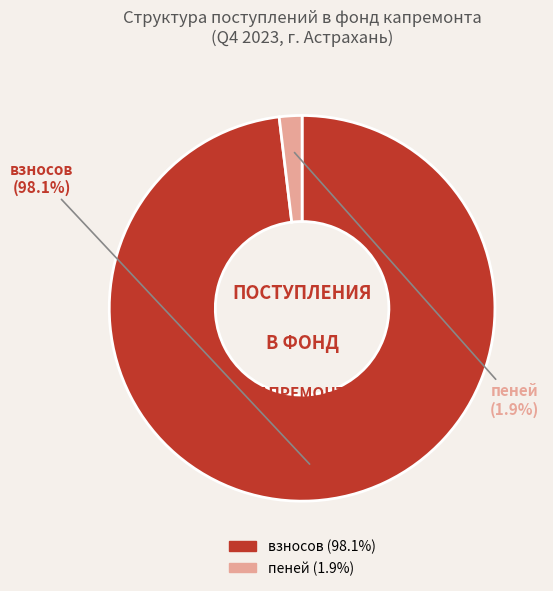

Is there any slice that represents more than half of the pie?

Yes